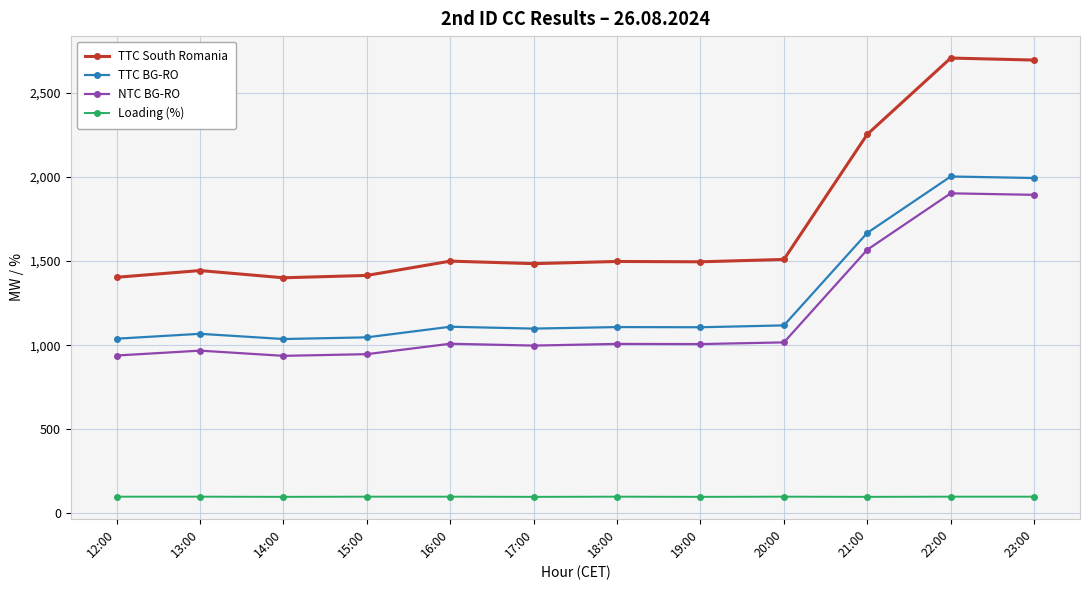

Where is TTC BG-RO nearest to the value 1520?

21:00